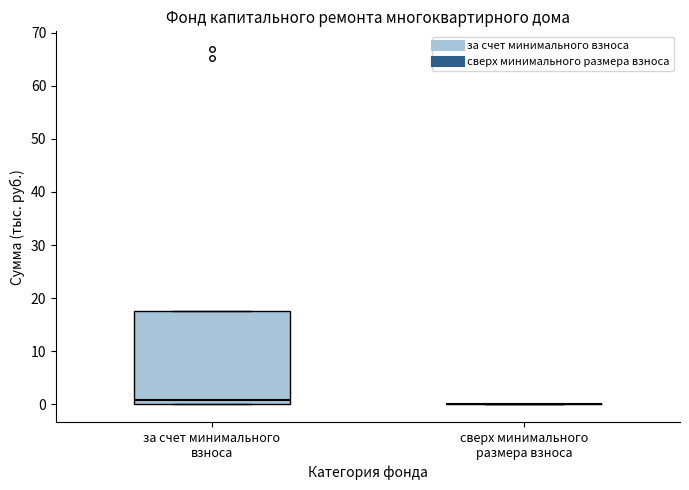

Reading left to right, read every box against the y-axis: the position of its median line, the range the box covers, and the ends of its whiskers. The values are not printed on the chart, so give them approximately, as read against the axis.

за счет минимального взноса: median 1, box 0 to 18, whiskers 0 to 18
сверх минимального размера взноса: box collapsed to a line at 0, whiskers 0 to 0